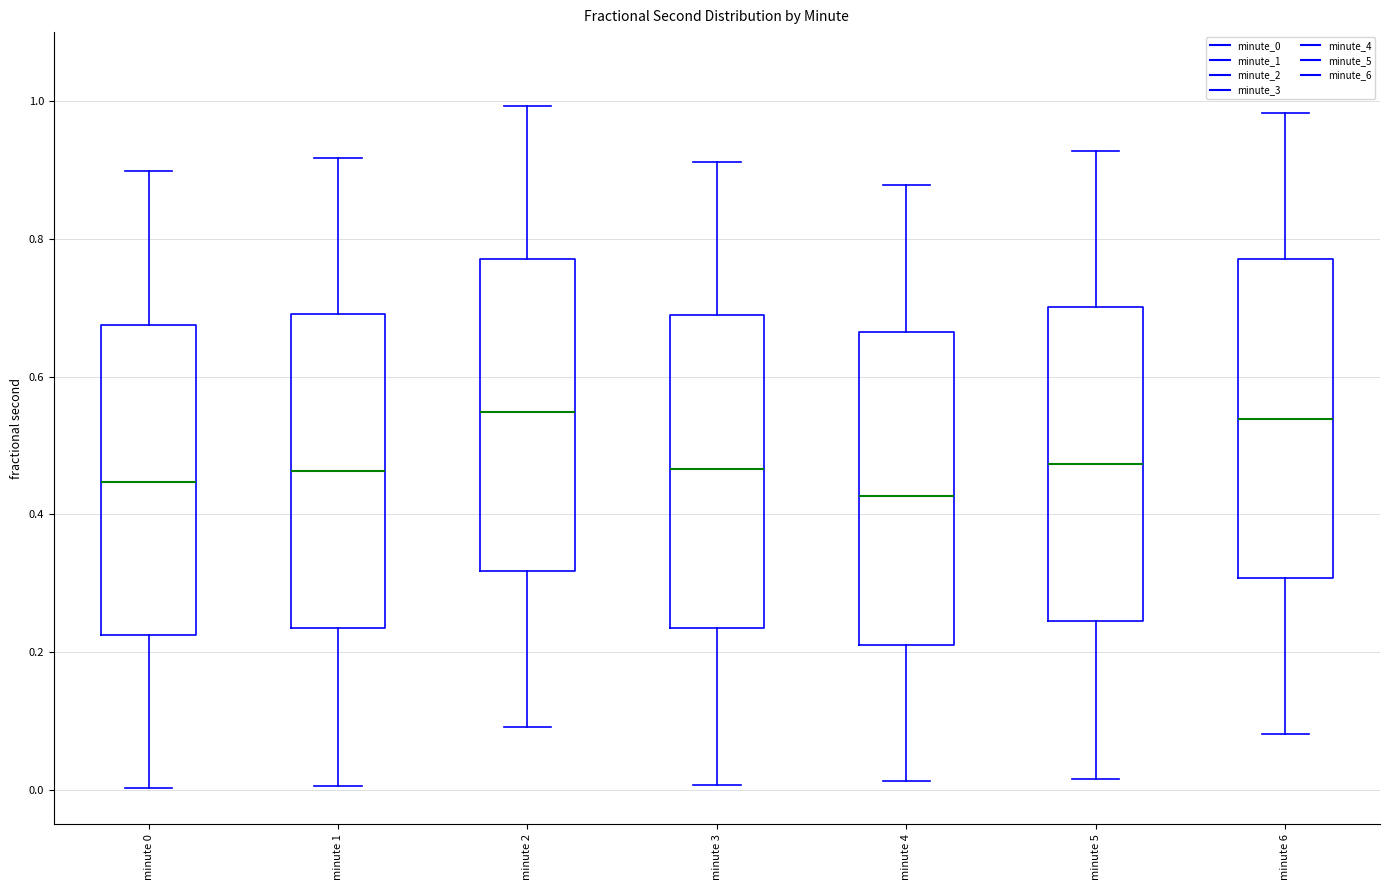

Where does the median line of the box for minute 5 sit on the y-axis? The values are not printed on the chart, so give them approximately, as read against the axis.

0.48